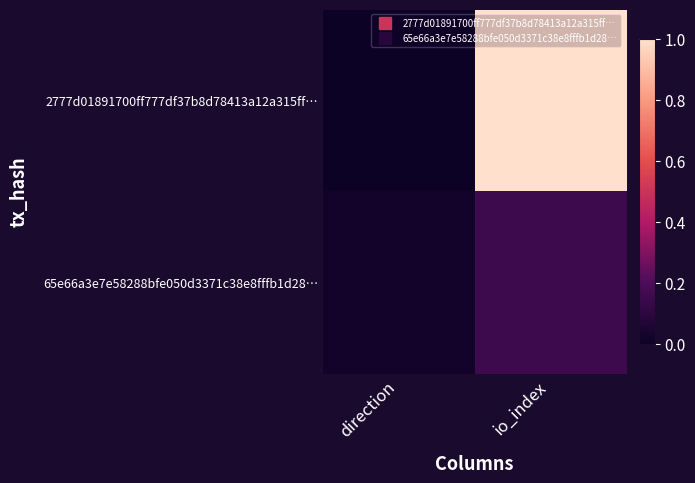

Reading left to right, extract all data points from this chart.

2777d01891700ff777df37b8d78413a12a315ff…: direction=0.0	io_index=1.0
65e66a3e7e58288bfe050d3371c38e8fffb1d28…: direction=0.0	io_index=0.2